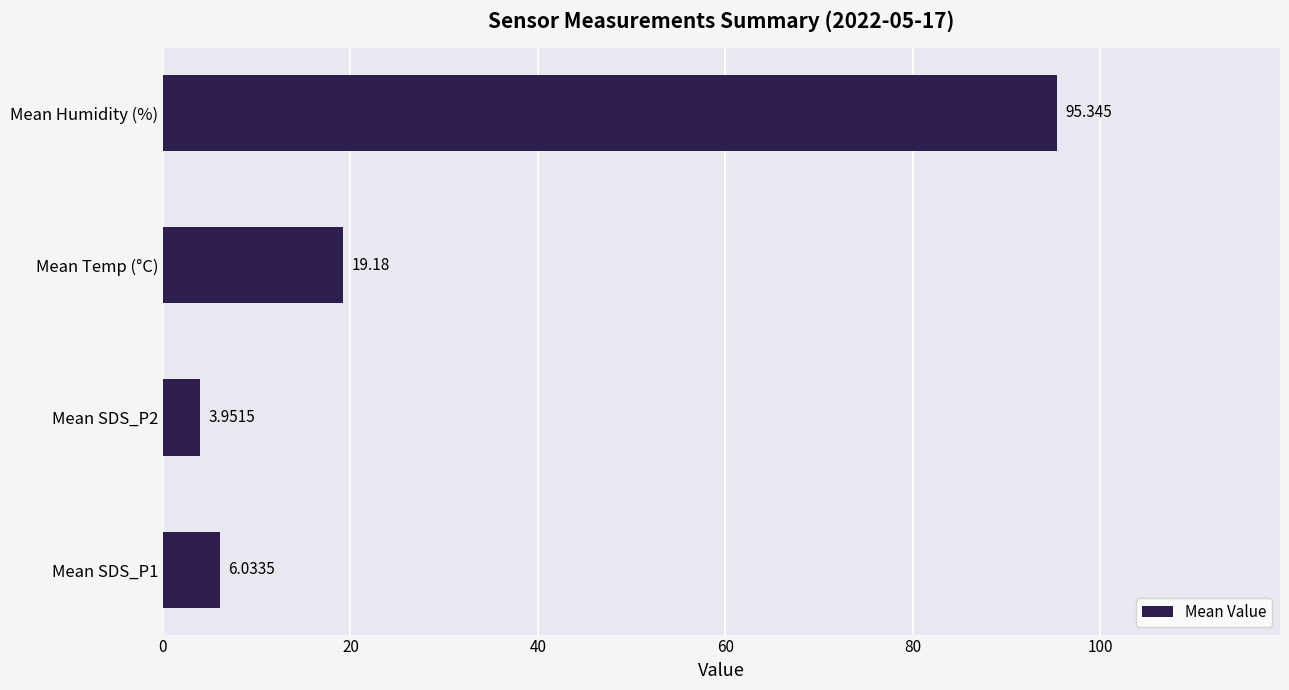

Which has a higher value, Mean Temp (°C) or Mean Humidity (%)?

Mean Humidity (%)